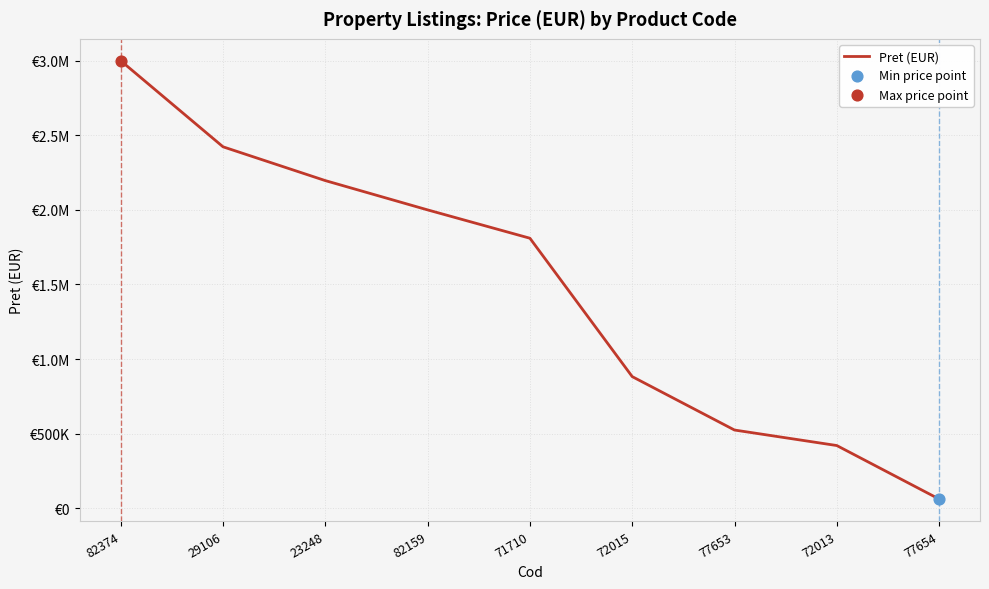

Approximately how many times larger is the value at 29106 compared to 23248?

1.1